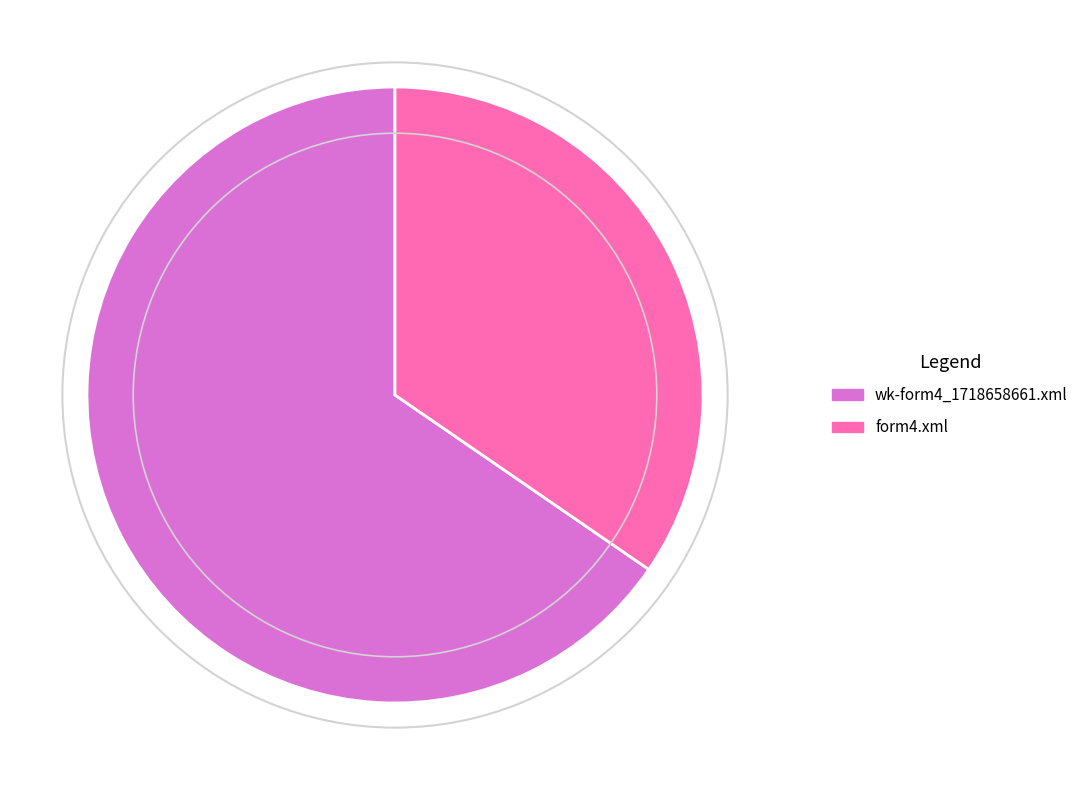

Combined, do form4.xml and wk-form4_1718658661.xml account for over 50%?

Yes